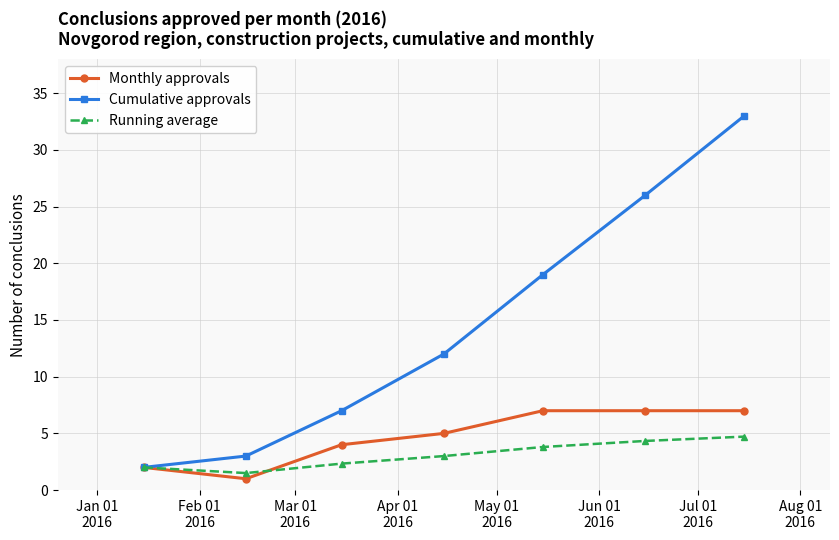

Rank the series by their maximum value, from highest to lowest.

Cumulative approvals, Monthly approvals, Running average